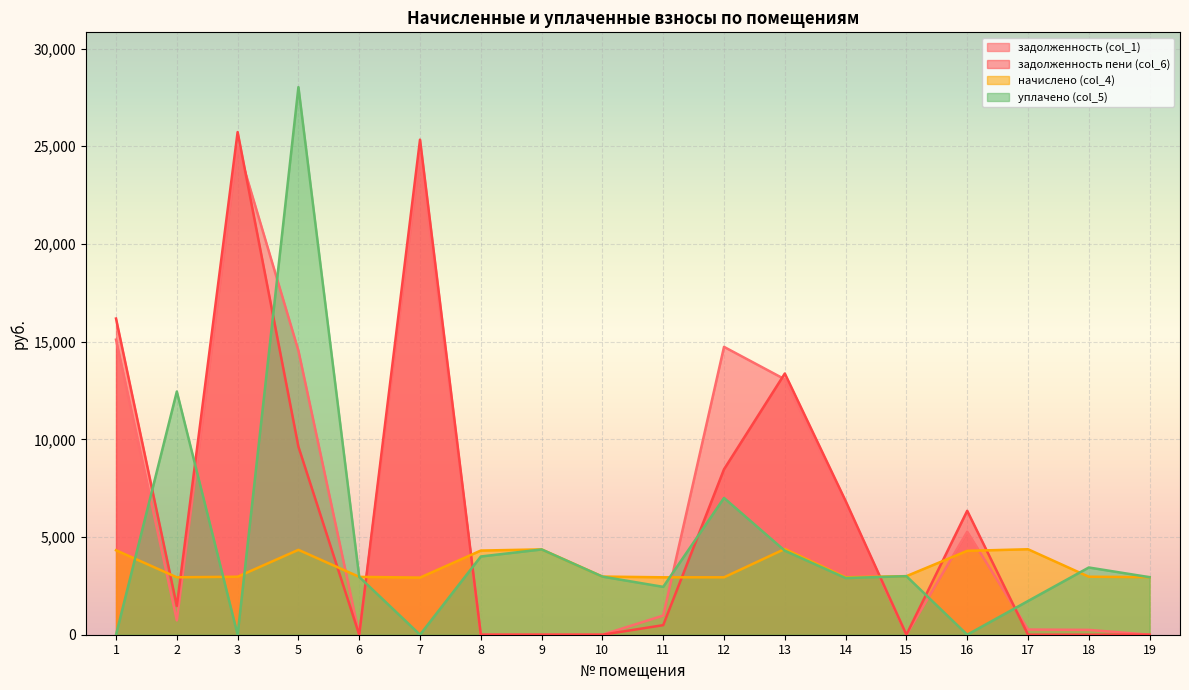

Reading left to right, list all the values displayed in this chart.

задолженность (col_1): 15101.8	734.7	24983.9	14538.7	0.0	24608.1	0.0	0.0	0.0	979.2	14733.4	13072.8	6712.5	0.0	5269.5	265.7	247.3	0.0
задолженность пени (col_6): 16182.5	1469.4	25726.1	9624.9	0.0	25339.1	0.0	0.0	0.0	489.4	8468.1	13370.0	6847.2	0.0	6342.8	0.0	0.0	0.0
начислено (col_4): 4322.6	2938.8	2968.6	4345.0	2961.1	2923.9	4307.8	4367.3	2976.0	2938.8	2938.8	4389.6	2938.8	2998.3	4292.9	4374.7	2968.6	2946.2
уплачено (col_5): 0.0	12448.0	0.0	28029.2	2959.3	0.0	4004.4	4364.6	2974.2	2449.5	7000.0	4300.2	2900.0	2996.5	0.0	1724.6	3441.0	2944.4